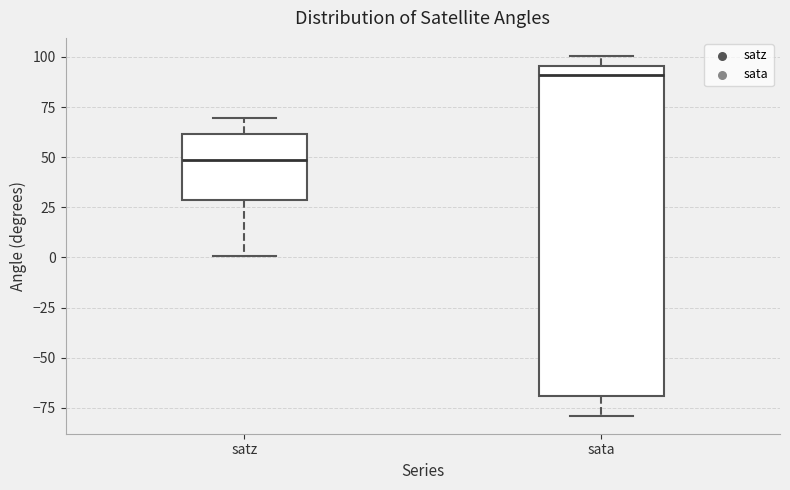

Reading left to right, read every box against the y-axis: the position of its median line, the range the box covers, and the ends of its whiskers. The values are not printed on the chart, so give them approximately, as read against the axis.

satz: median 50, box 30 to 60, whiskers 0 to 70
sata: median 90, box -70 to 95, whiskers -80 to 100